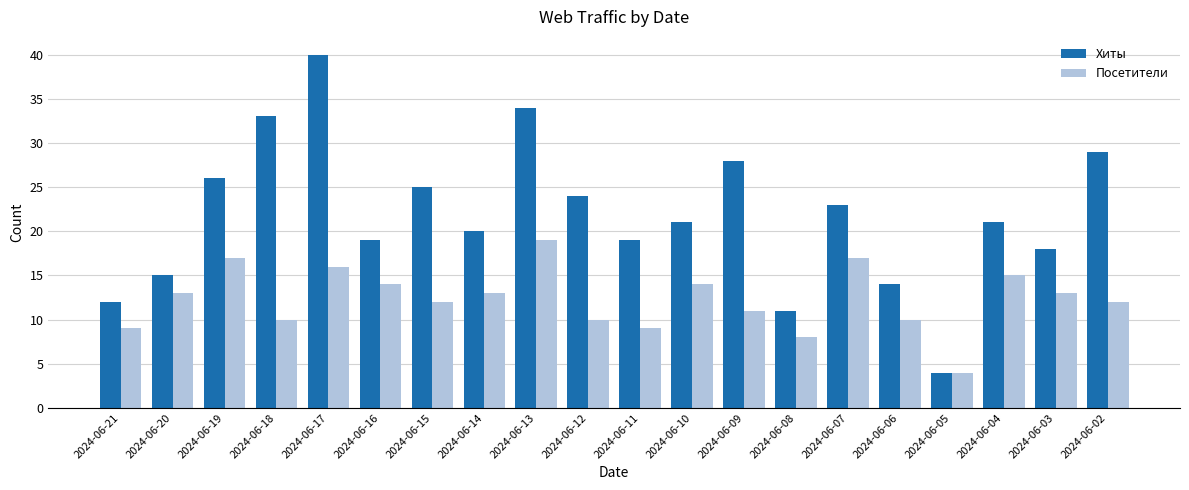

What is the value of the Хиты bar at the 12th from the left?

21